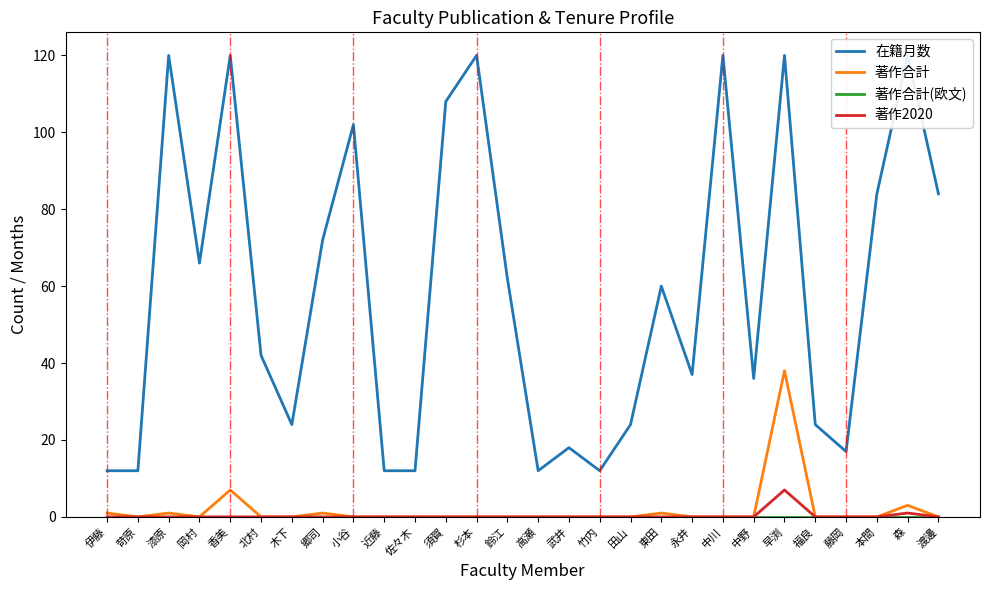

How many interior local peaks does the 著作2020 series have?

2